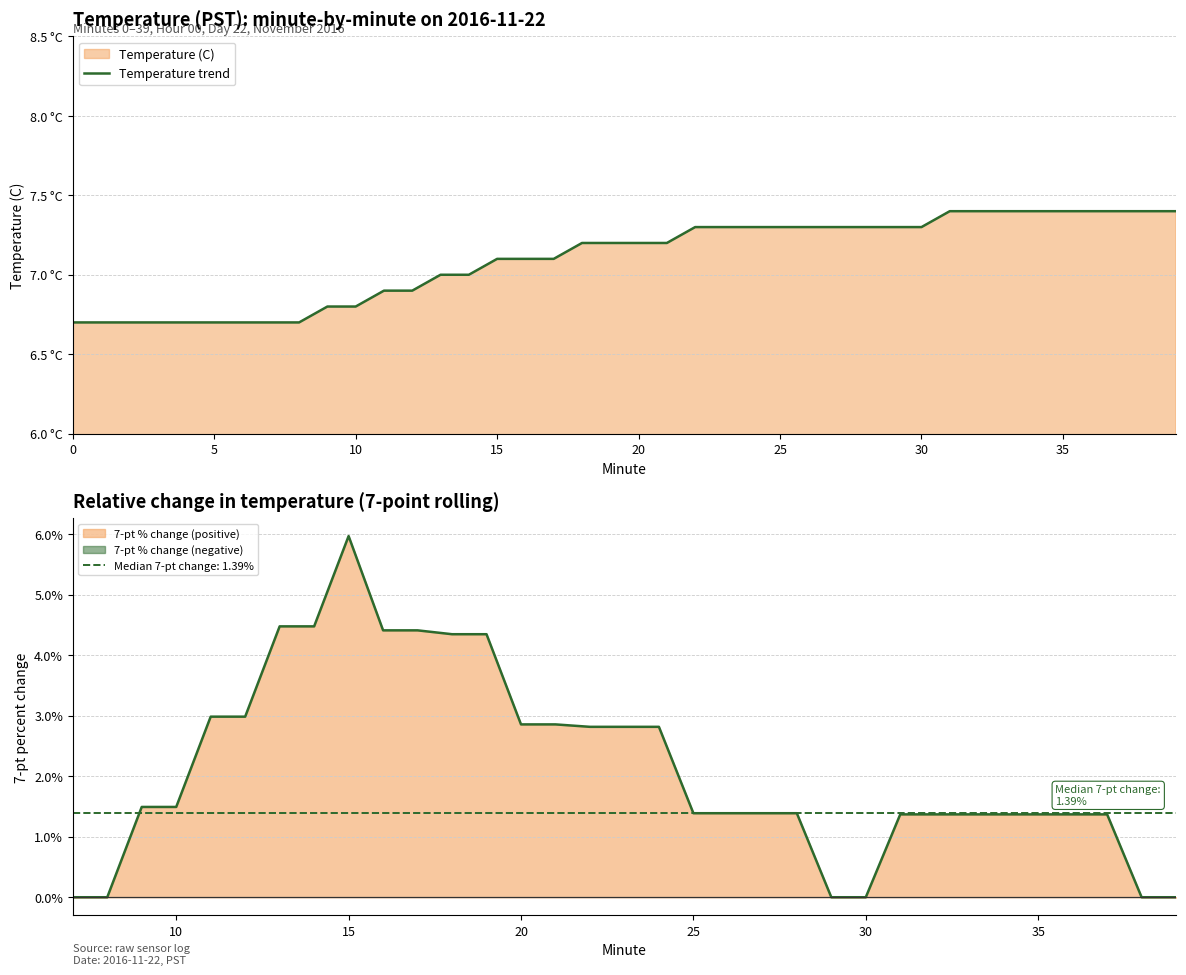

Which has a higher value, 20 or 13?

20